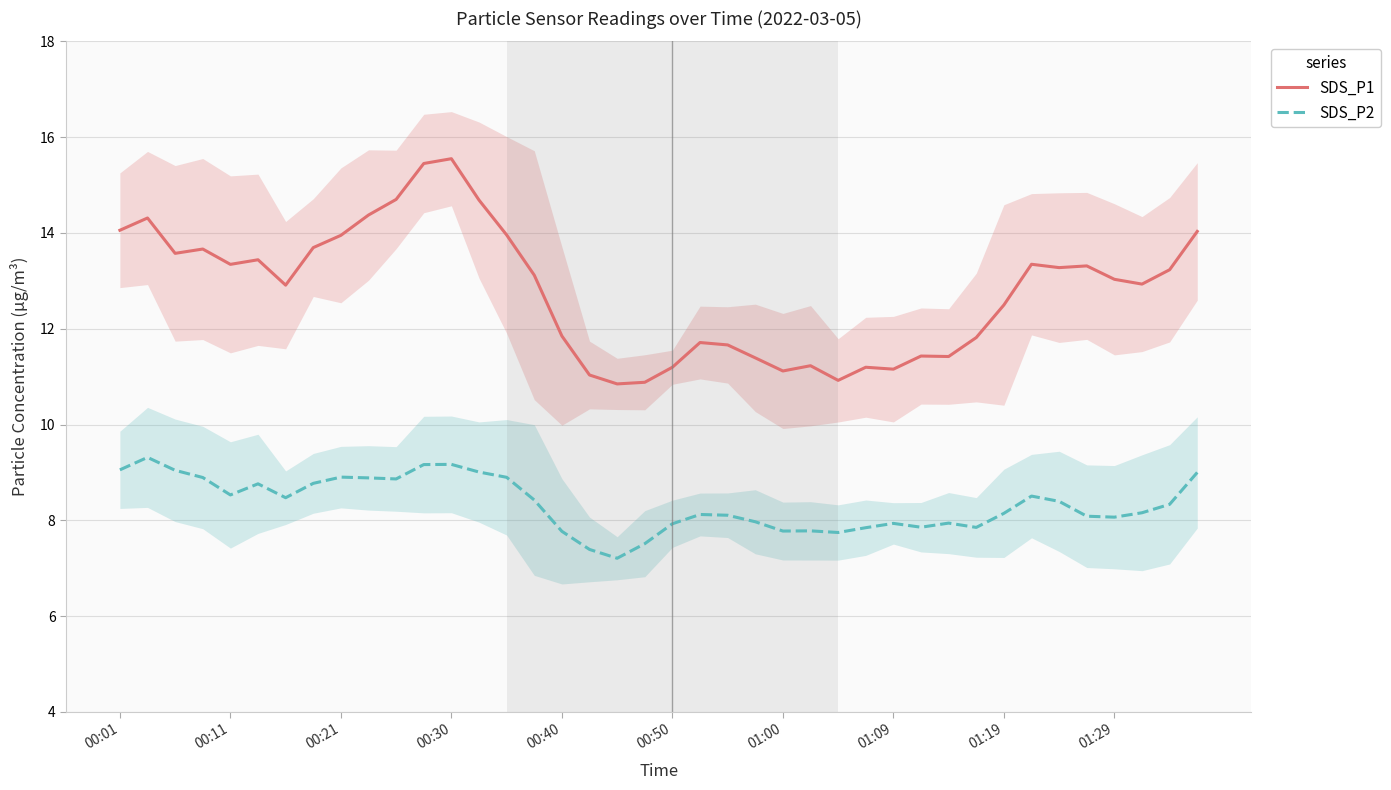

What are all the series names shown in the legend?

SDS_P1, SDS_P2